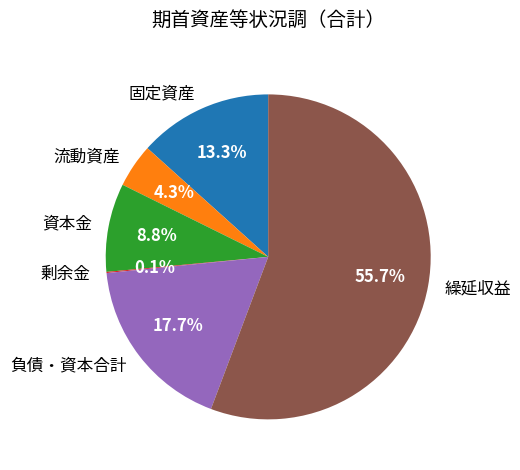

How much of the chart is everything except 負債・資本合計?

82.3%